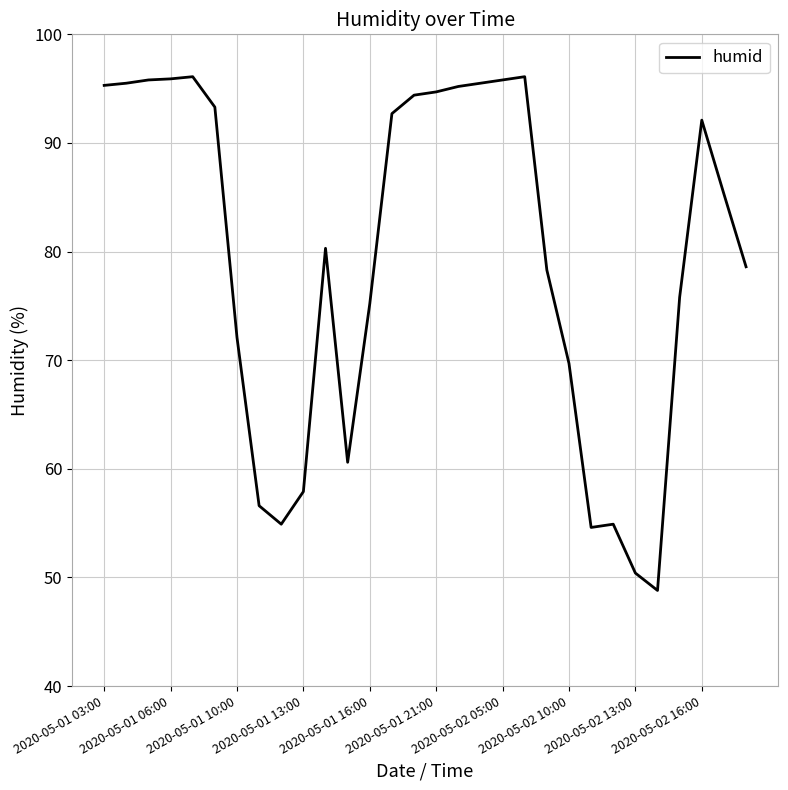

What is the smallest value displayed?

48.8